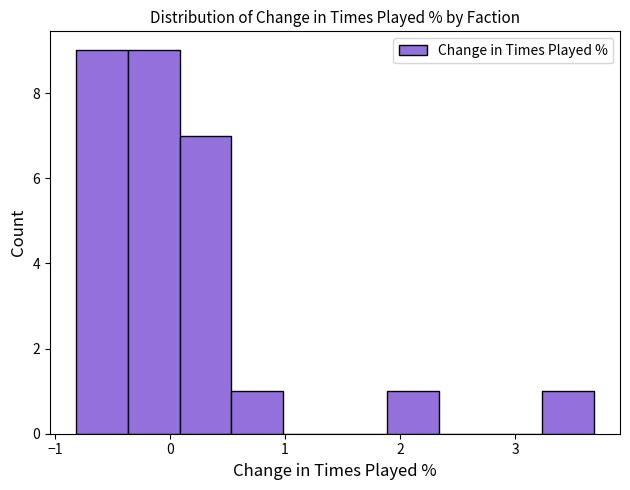

Reading left to right, transcribe this chart: for each bar, give the range it covers on the x-axis and its height. Neither the bar edges nor the heights are printed on the chart, so give them approximately, as read against the axes.

-0.8 to -0.4: 9
-0.4 to 0.1: 9
0.1 to 0.5: 7
0.5 to 1.0: 1
1.0 to 1.4: 0
1.4 to 1.9: 0
1.9 to 2.3: 1
2.3 to 2.8: 0
2.8 to 3.2: 0
3.2 to 3.7: 1